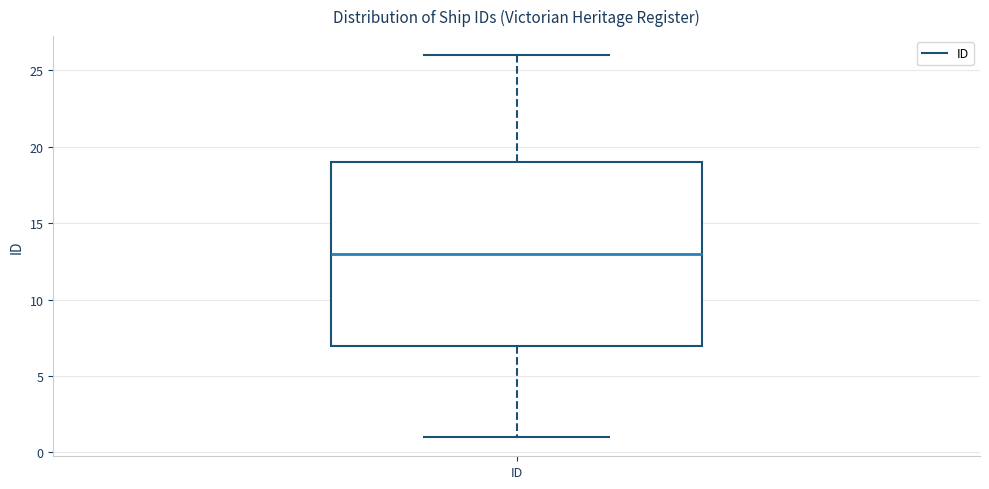

Read this box plot against the y-axis: the position of the median line, the range covered by the box, and the ends of both whiskers. The values are not printed on the chart, so give them approximately, as read against the axis.

median 13, box 7 to 19, whiskers 1 to 26